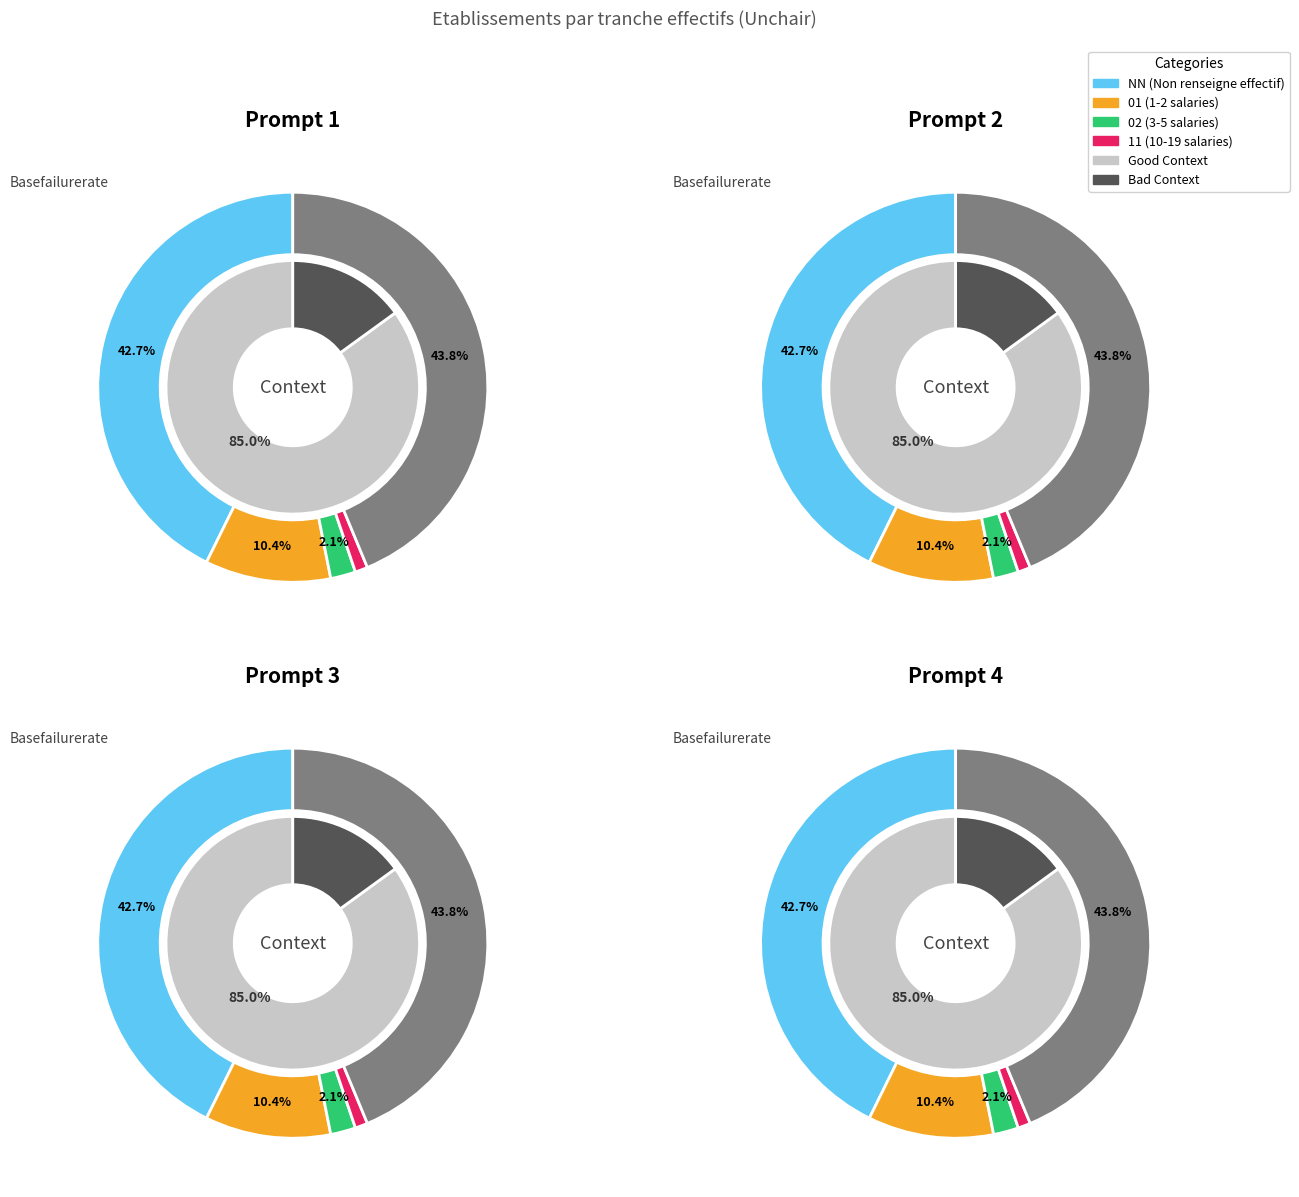

To the nearest percent, what is the average slice percentage?

20%